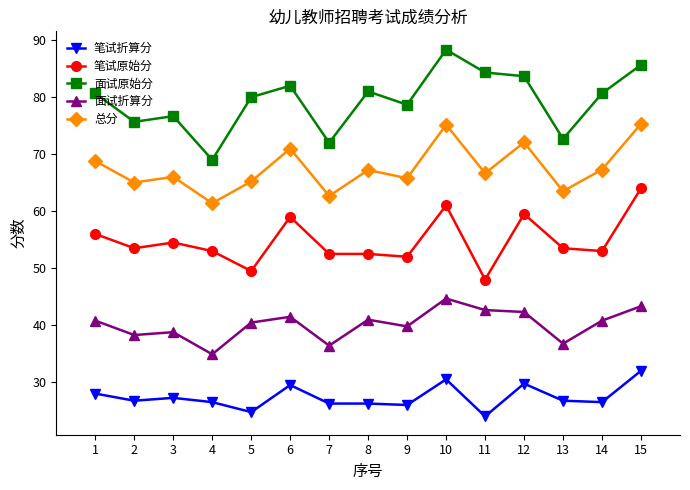

True or false: 笔试原始分 has a value of 24.1 at 11.

False